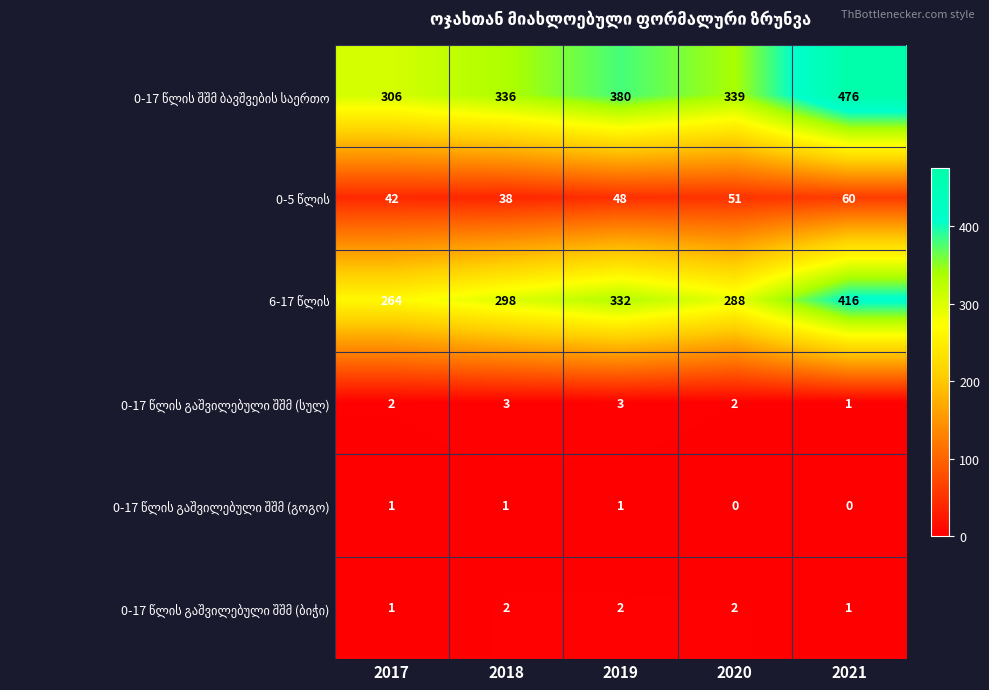

What is the difference between the highest and lowest values at 2020?

339